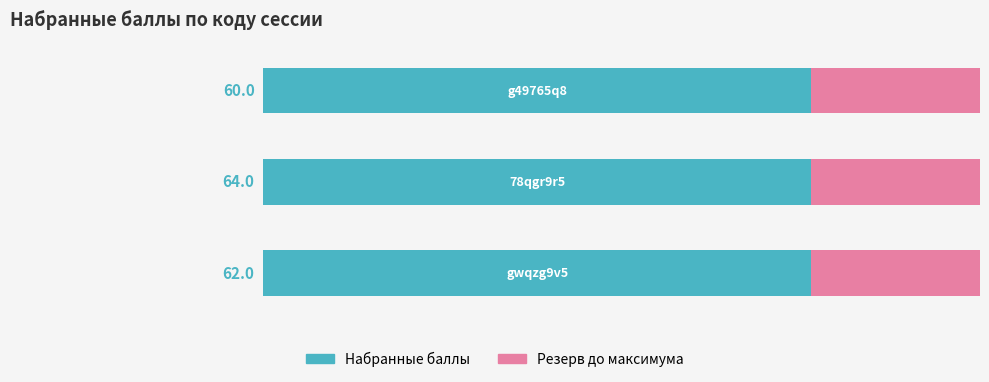

What is the smallest value displayed?

60